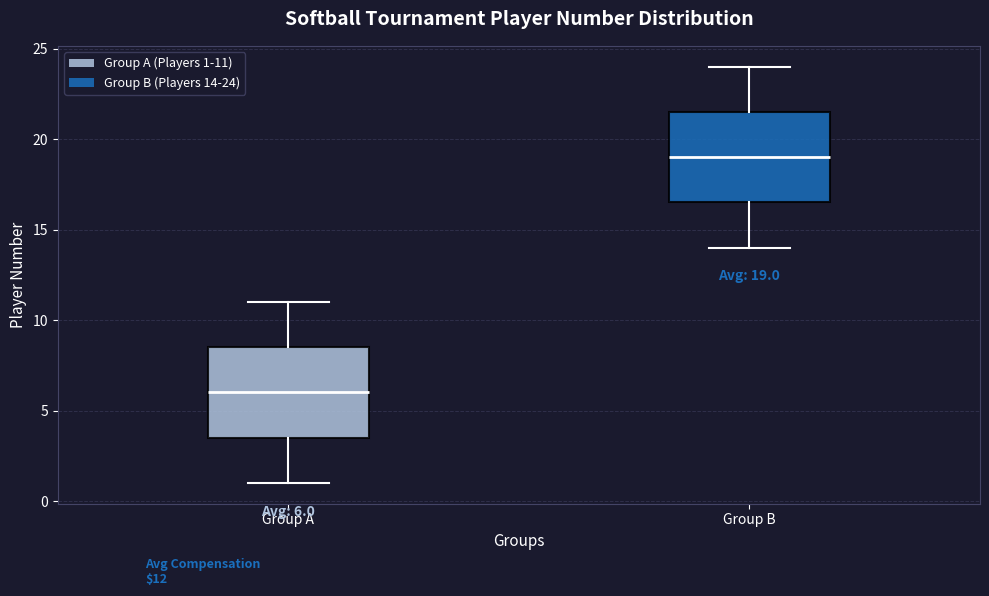

Which box's median line is the highest?

Group B